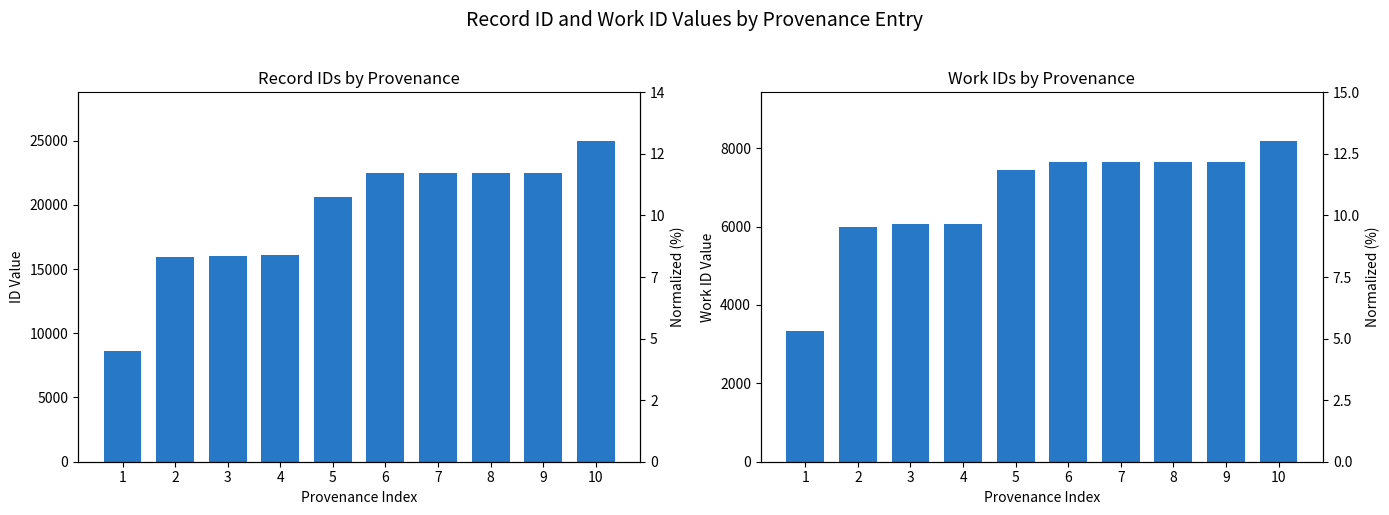

How many distinct data groups are displayed?

2